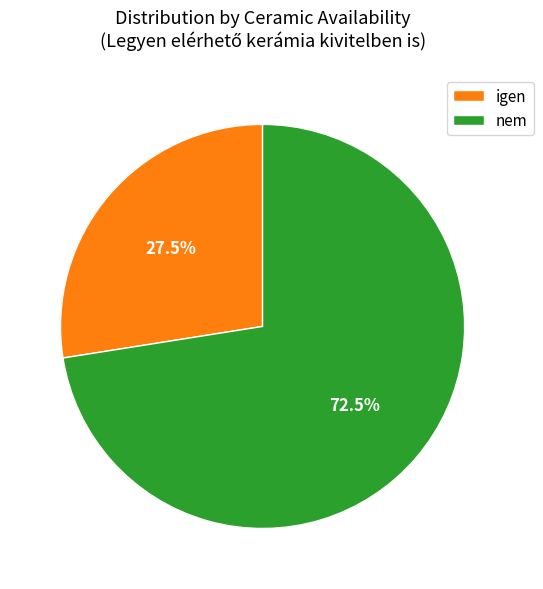

Is there any slice that represents more than half of the pie?

Yes